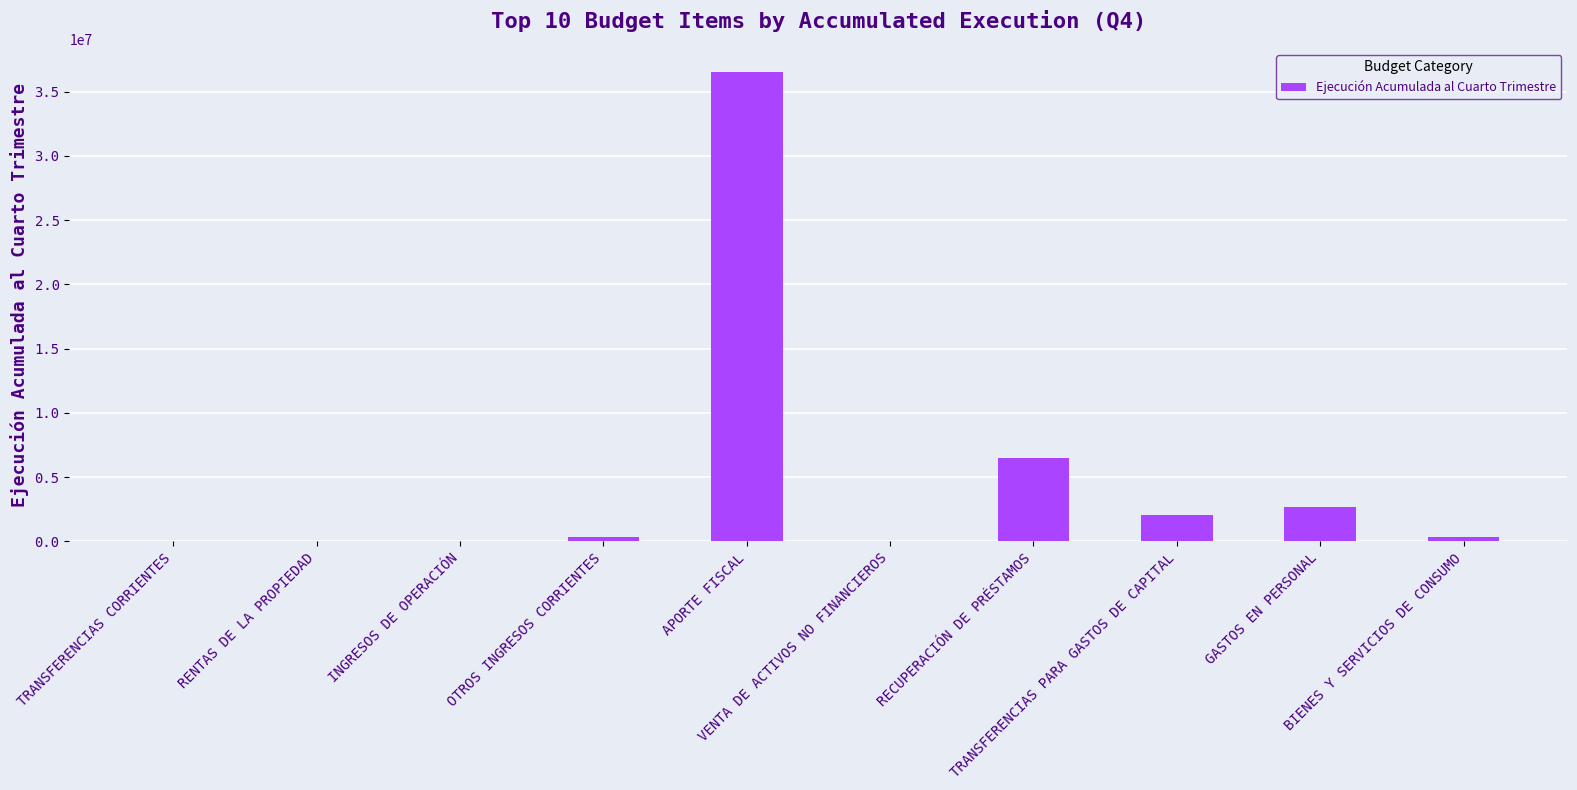

What is the sum of all values?

48418262